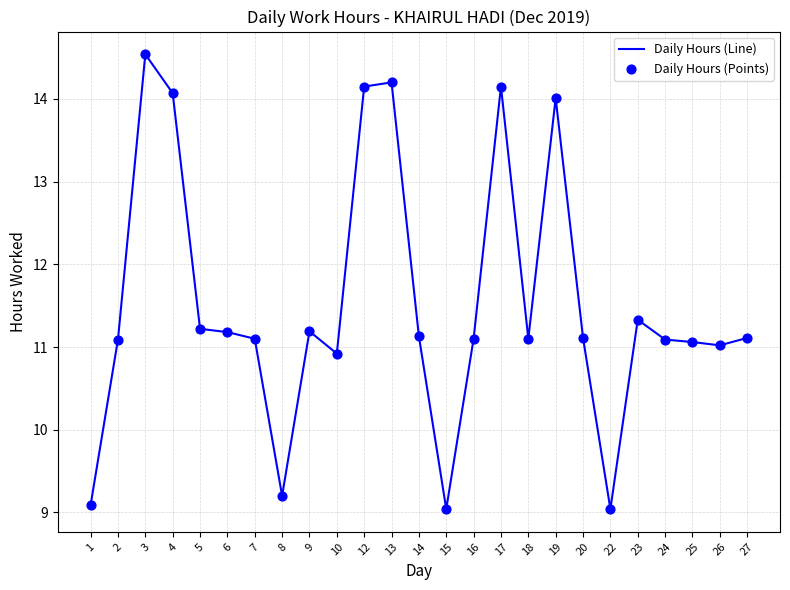

Between 6 and 8, which is larger?

6